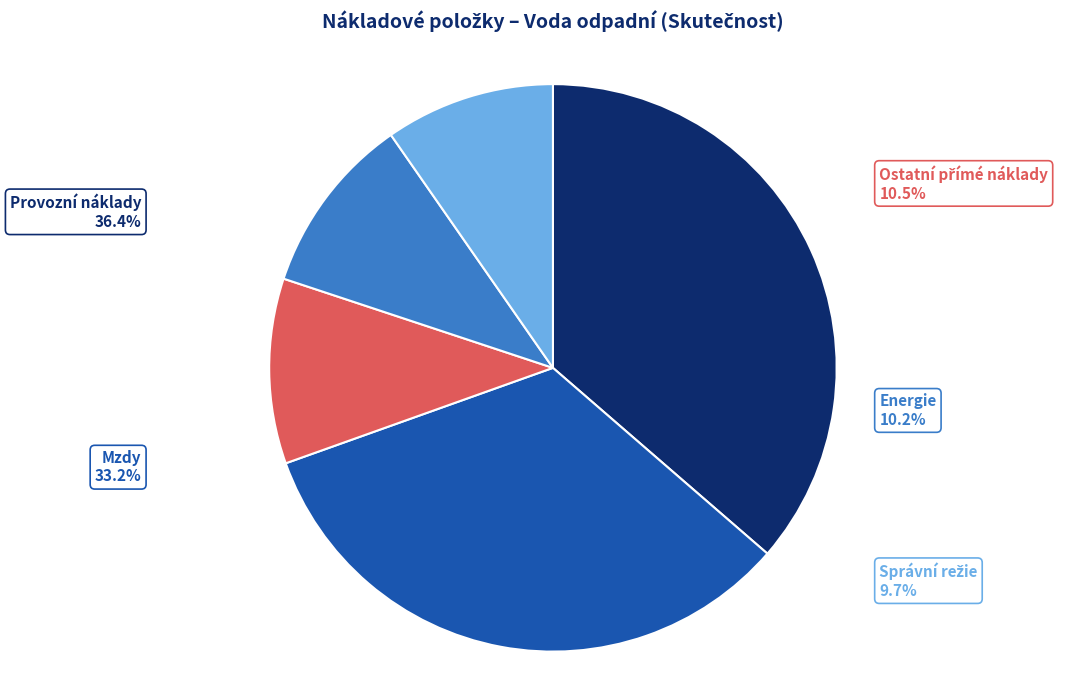

How many segments does this pie chart have?

5